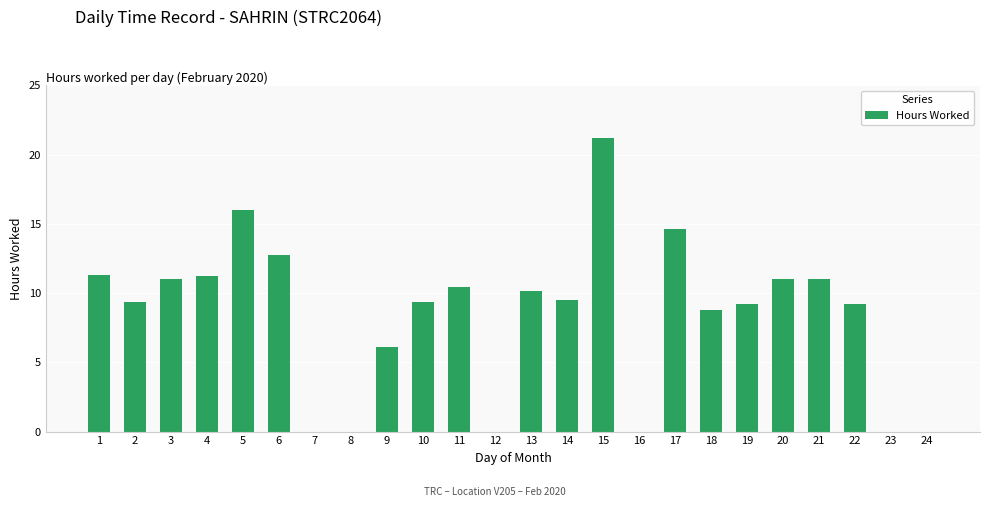

What is the change in value from 1 to 7?

-11.3